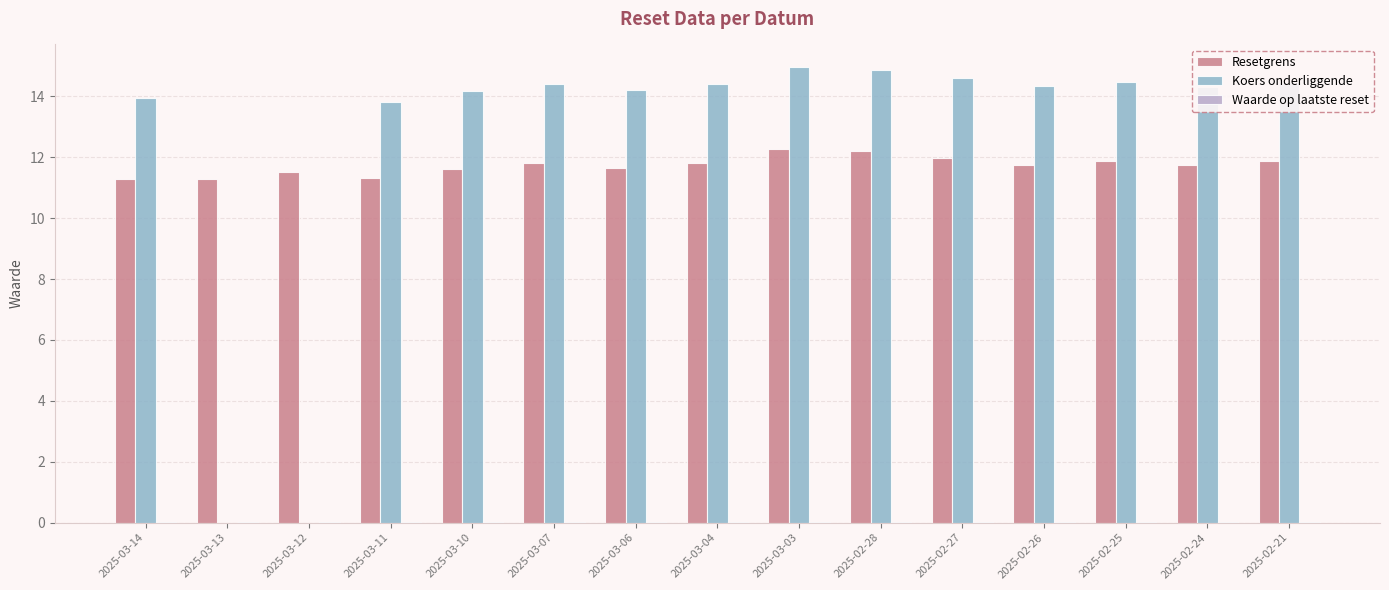

The value of Resetgrens at 2025-03-14 is 11.3. True or false?

True